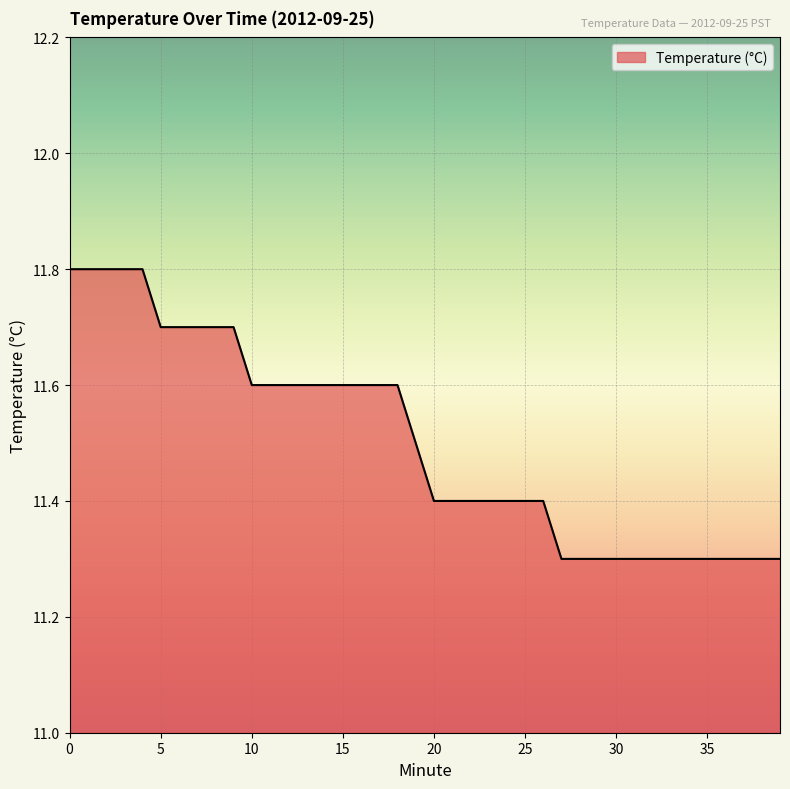

What is the maximum value shown in the chart?

11.8